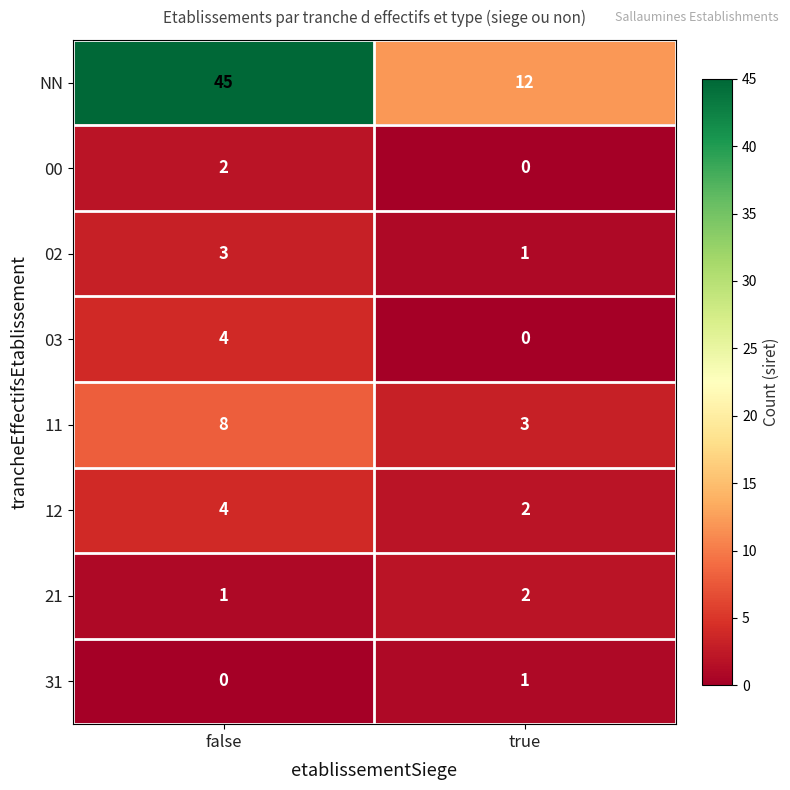

At how many categories does at least one series exceed 30?

1